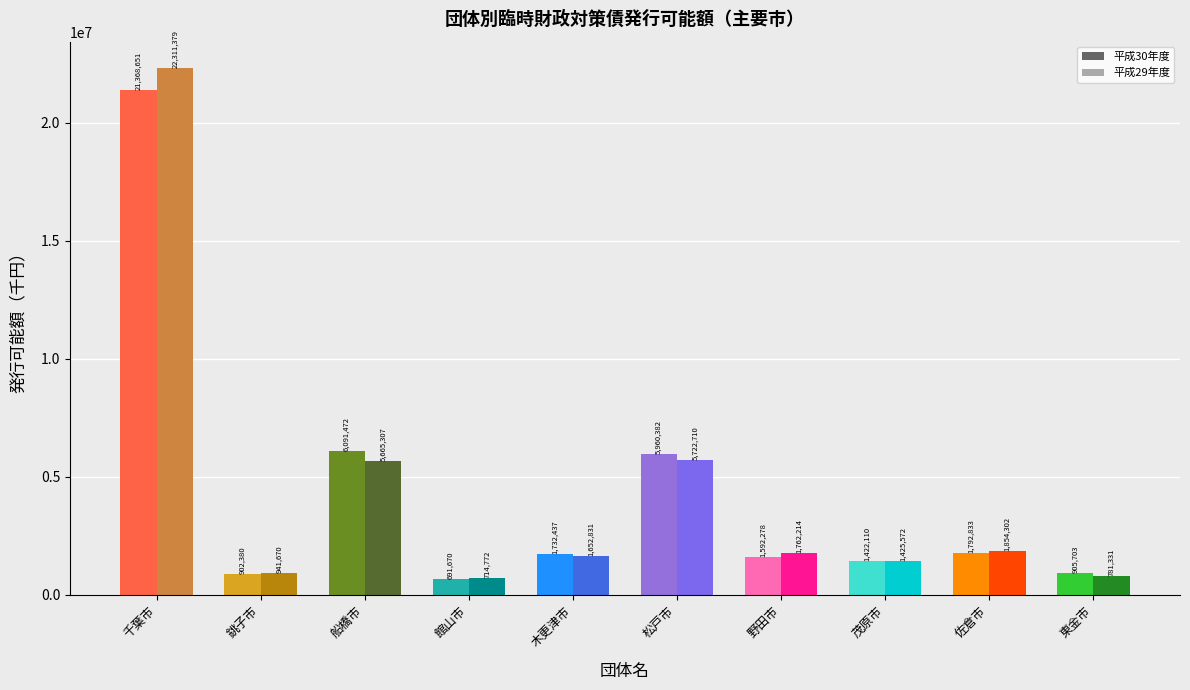

What is the sum of all 平成29年度 values?

42832088